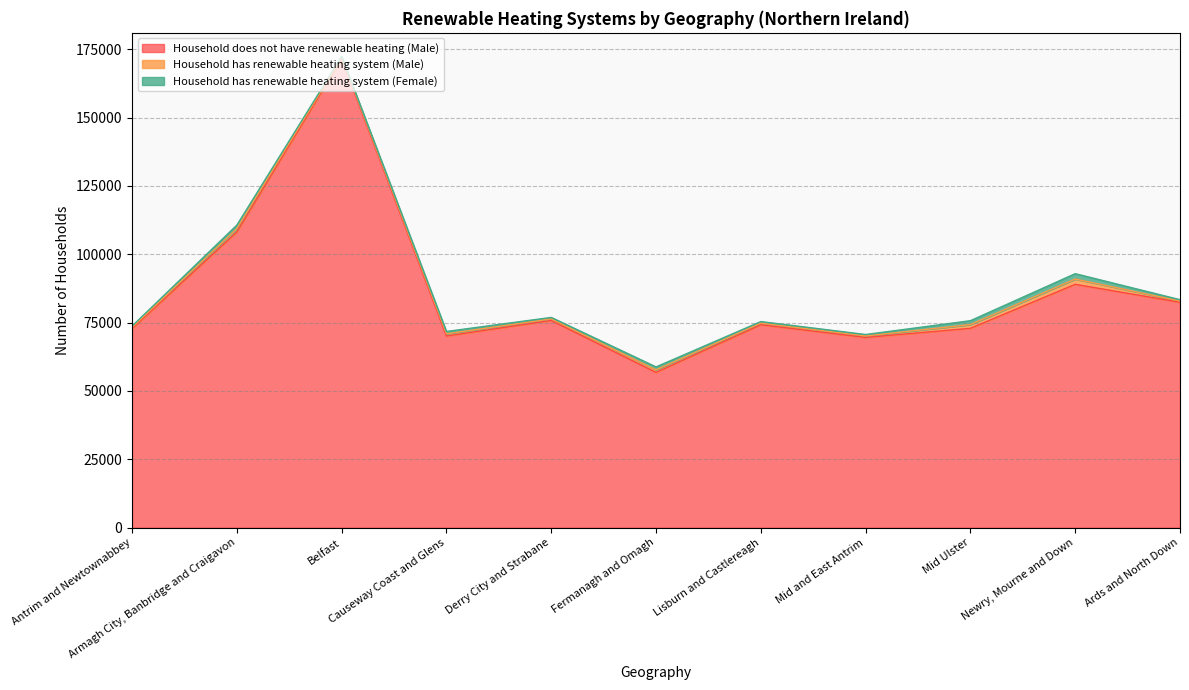

At which category does Household has renewable heating system (Male) reach its first local peak?

Armagh City, Banbridge and Craigavon